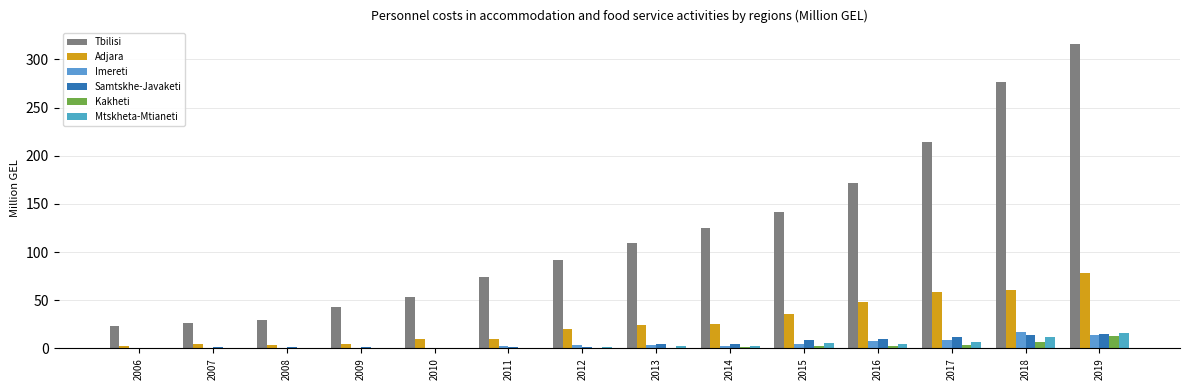

What is the sum of the Mtskheta-Mtianeti values at 2011 and 2016?

5.4